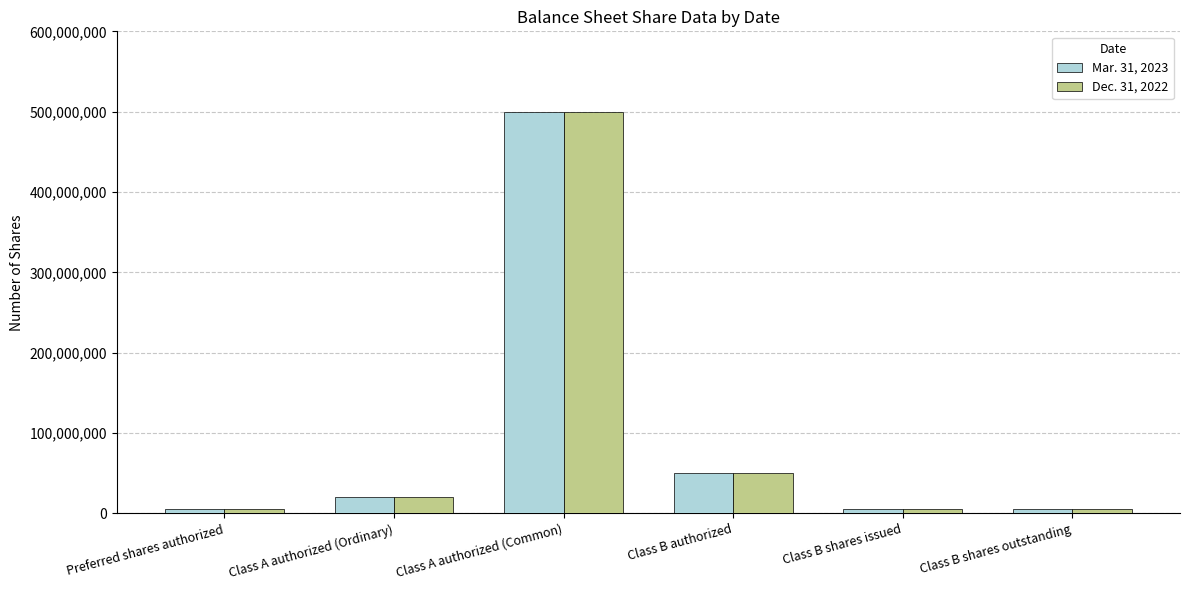

What is the sum of all Dec. 31, 2022 values?

585000000